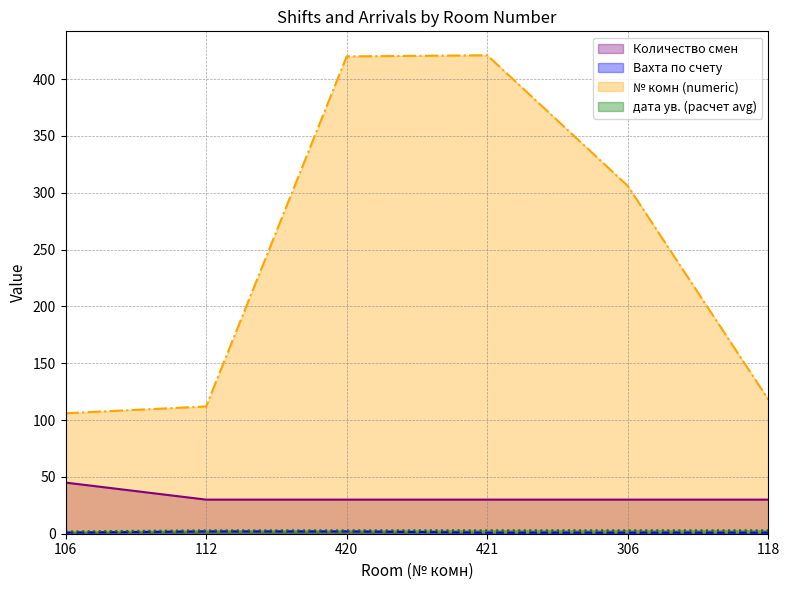

True or false: Вахта по счету and дата ув. (расчет avg) cross at least once.

False